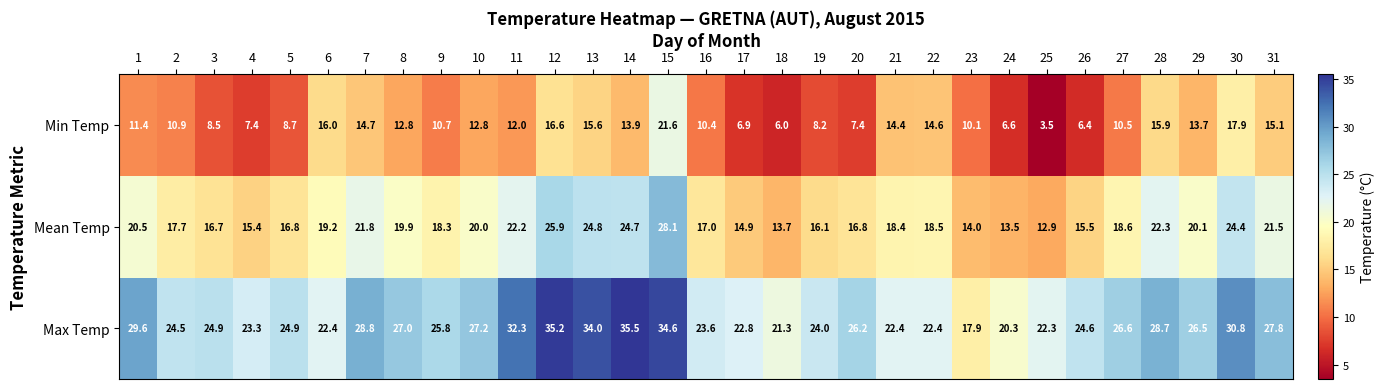

What is the difference between the Min Temp values at 27 and 29?

3.2